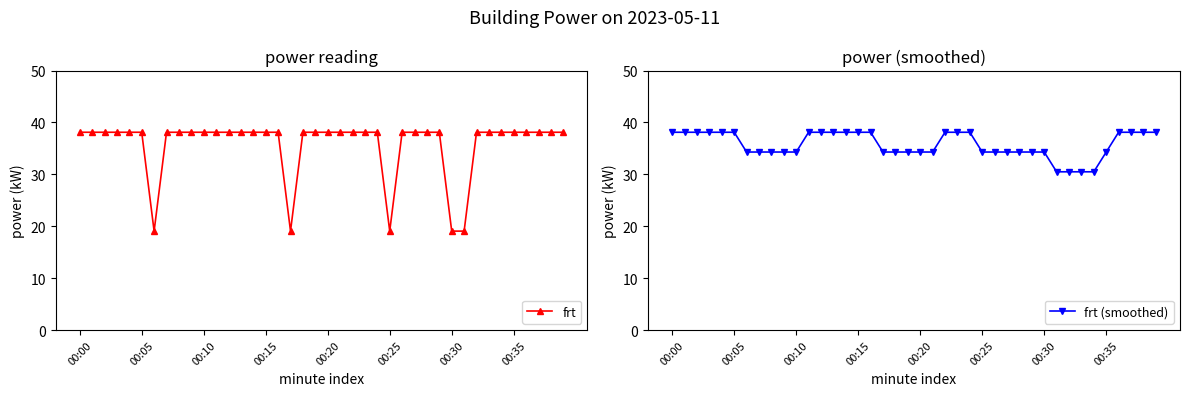

What is the sum of all frt (smoothed) values?

1429.1